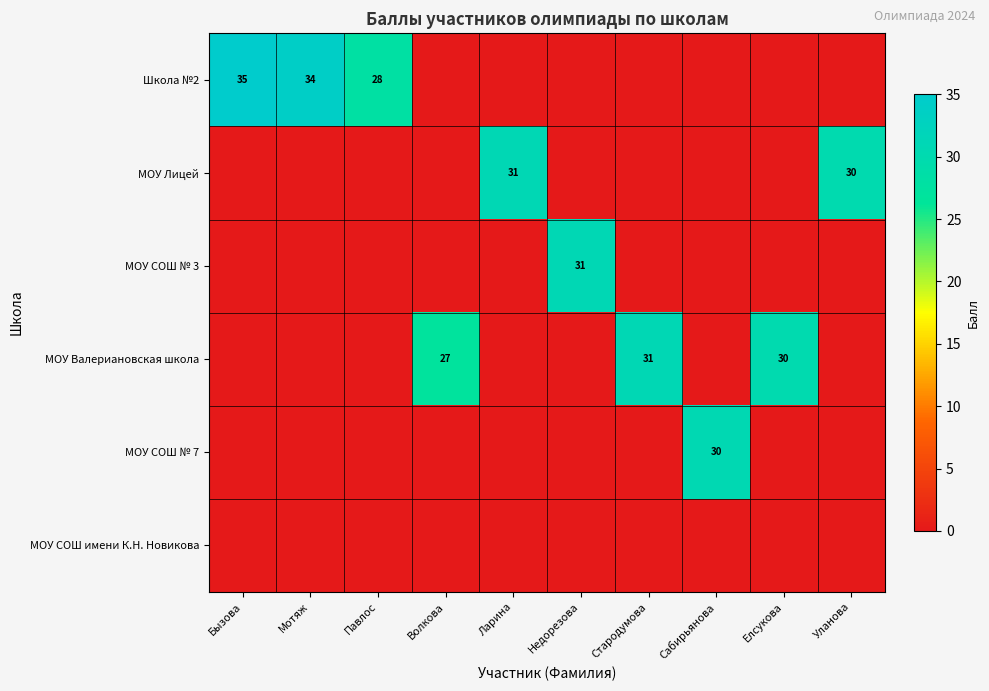

What is the difference between the highest and lowest values at Сабирьянова?

30.5